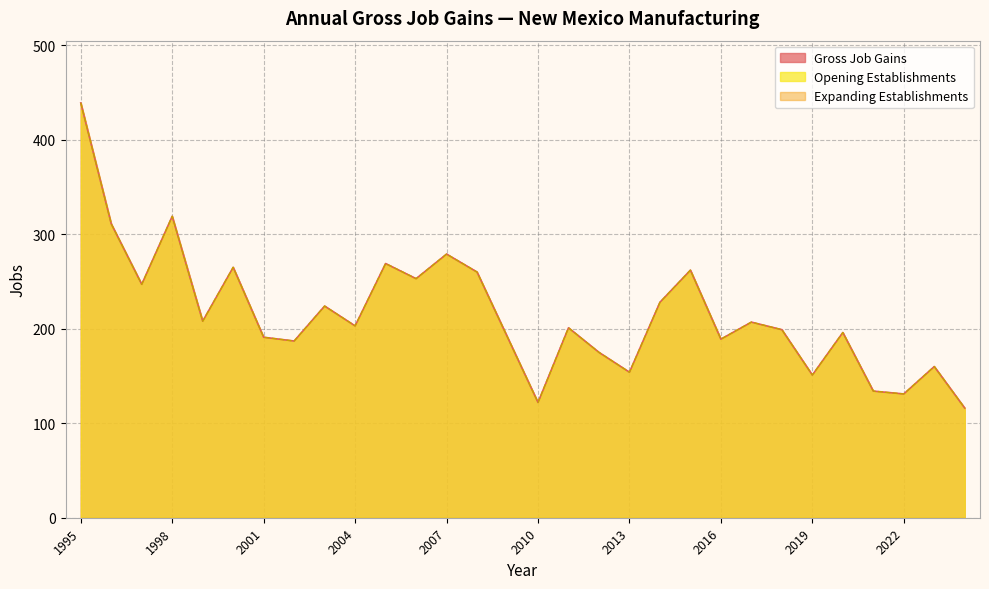

The Gross Job Gains series shows 449 at 2006. True or false?

False